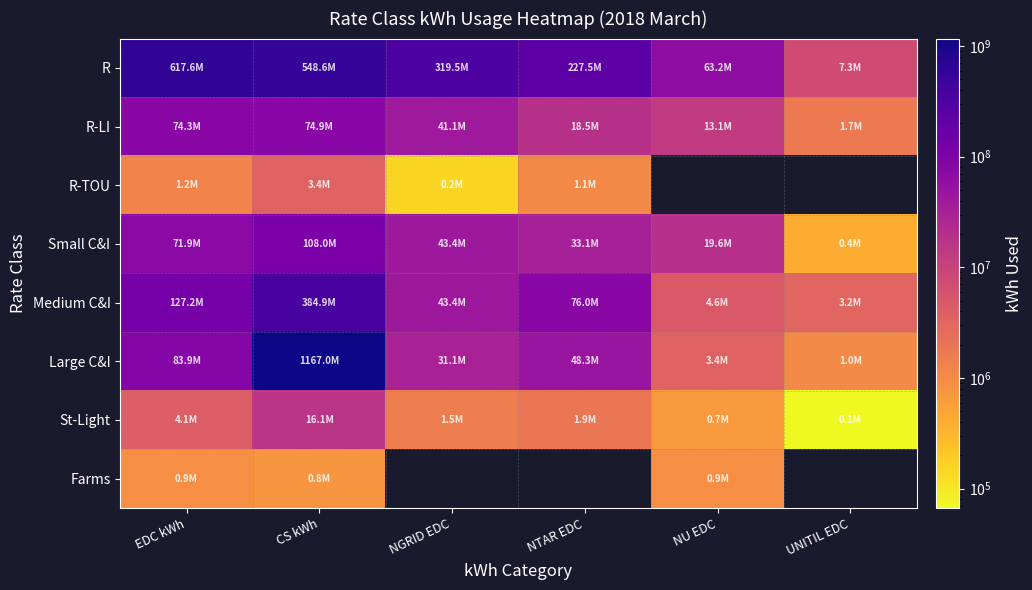

Is it true that Farms equals 1476089.3 at EDC kWh?

False